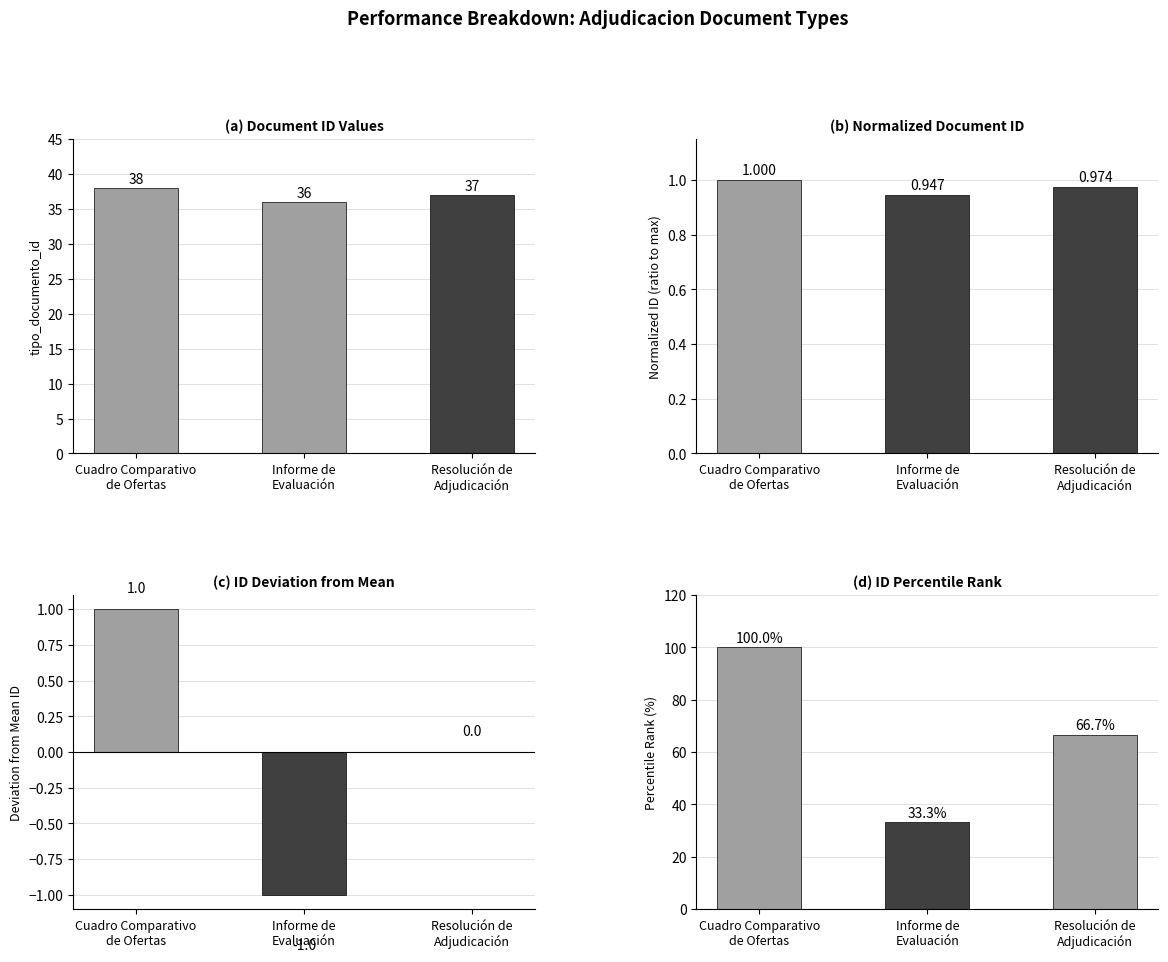

How many bars are there in total?

12